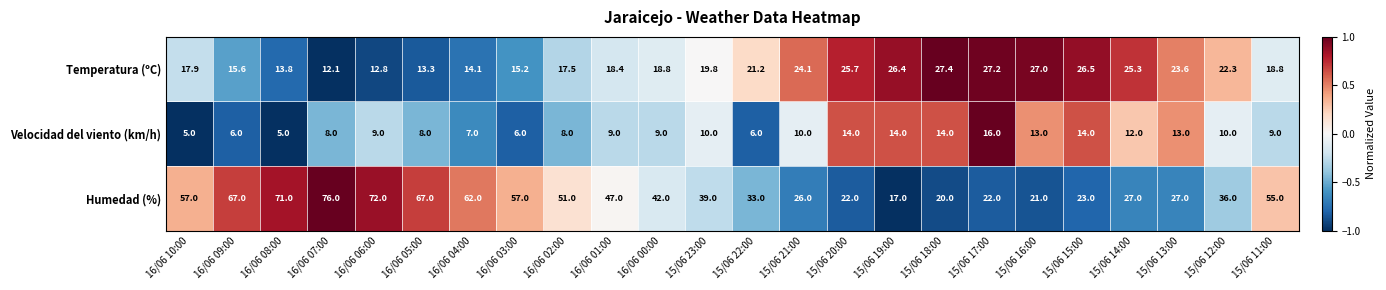

What is the sum of all Humedad (%) values?

1037.0